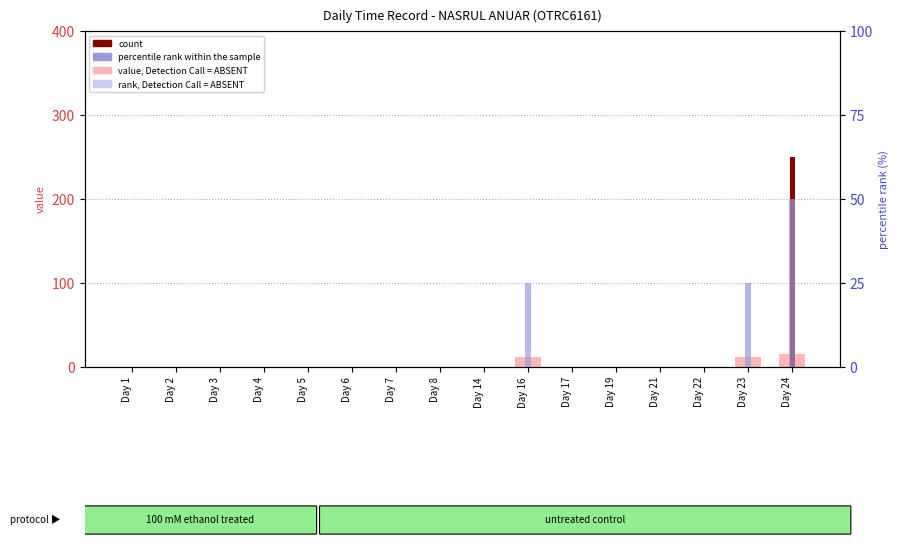

The value, Detection Call = ABSENT series shows 11.1 at Day 19. True or false?

False